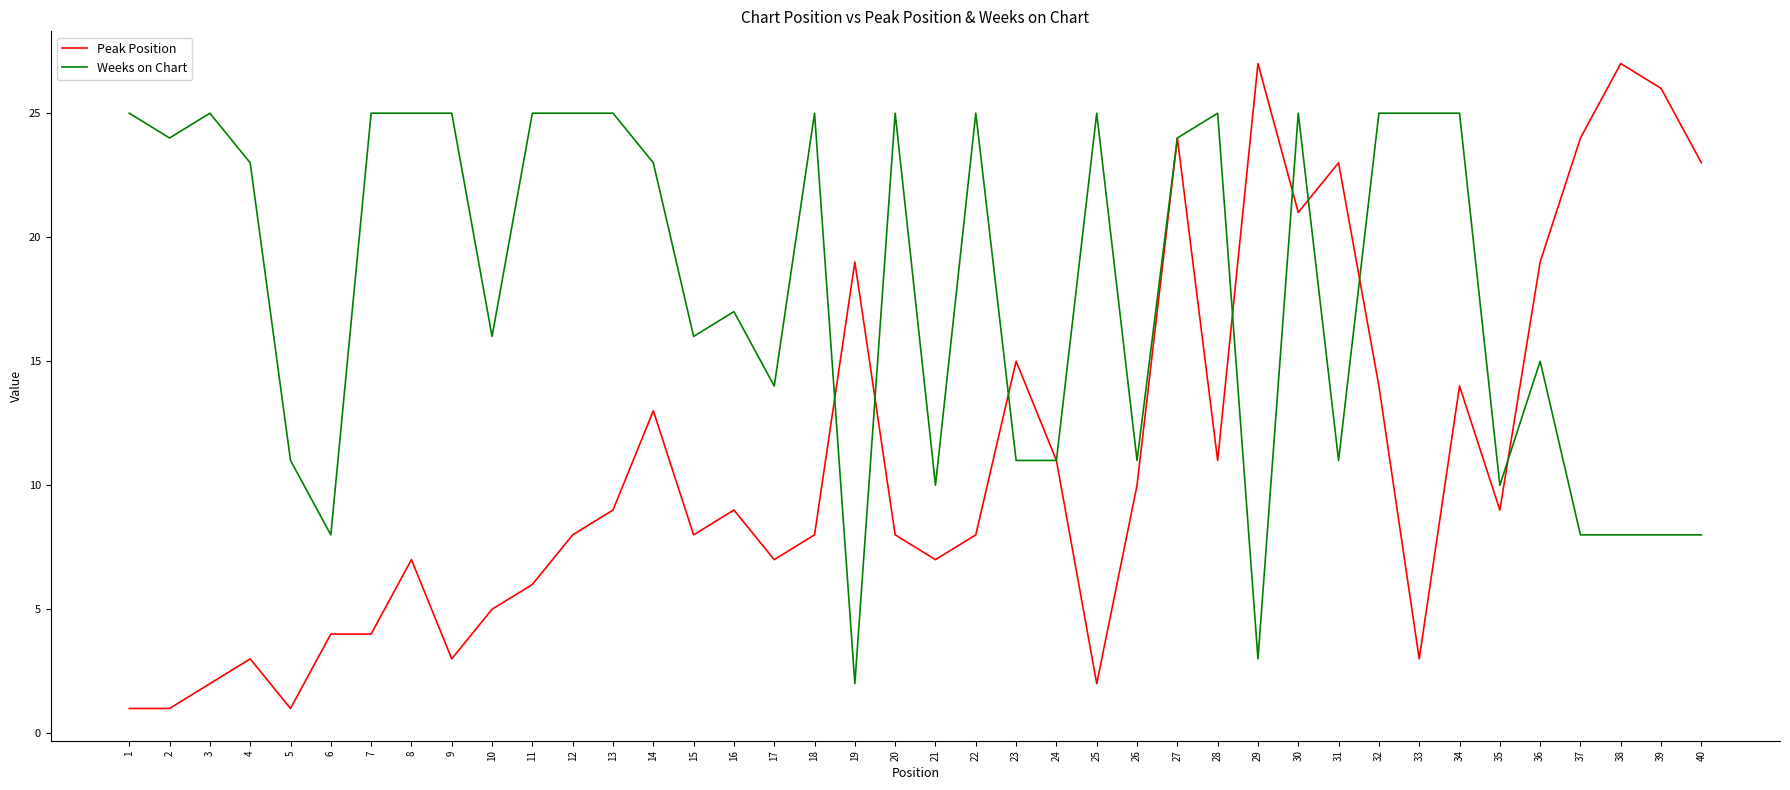

How many series are shown in this chart?

2